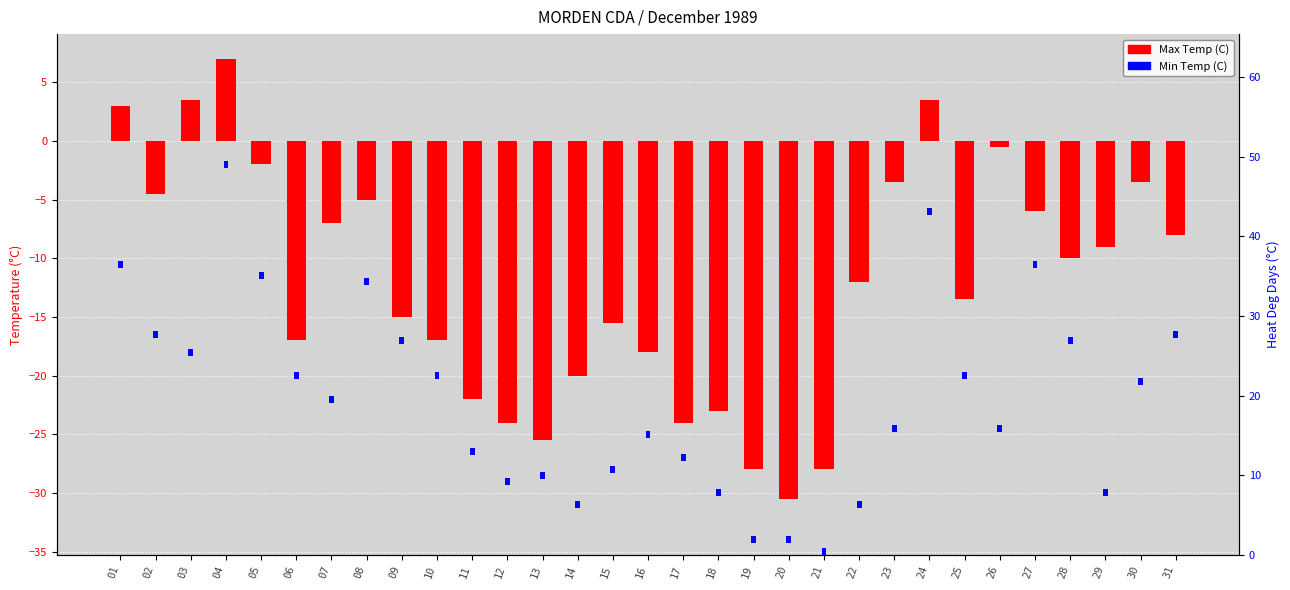

What is the difference between the second highest and second lowest values in the Heat Deg Days (C) series?

30.2